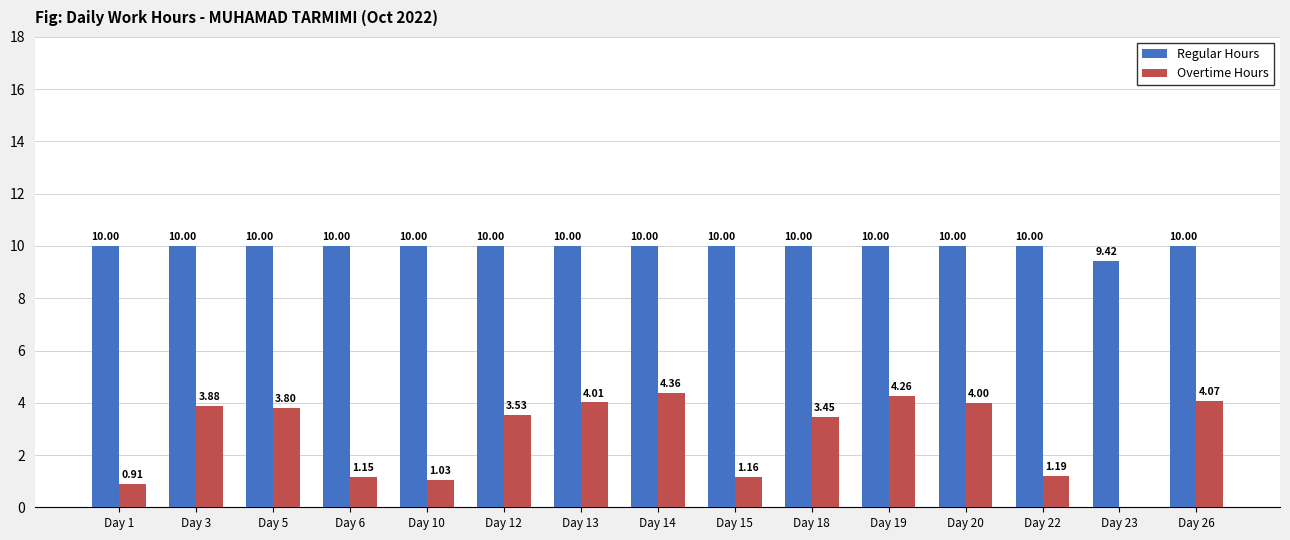

Is the value of Overtime Hours at Day 10 greater than the value of Regular Hours at Day 13?

No